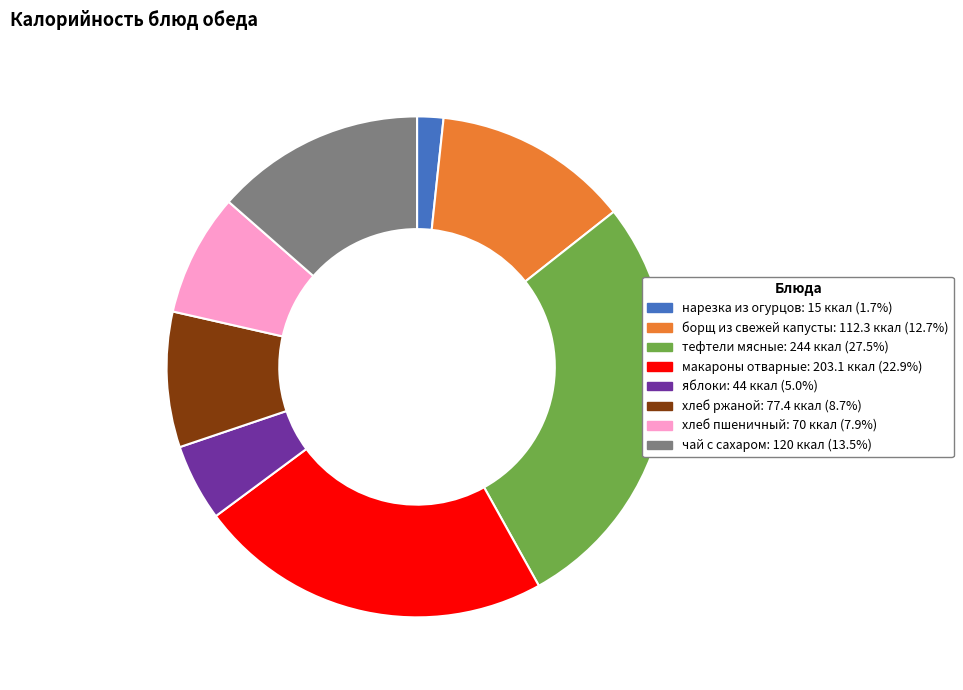

How many segments does this pie chart have?

8